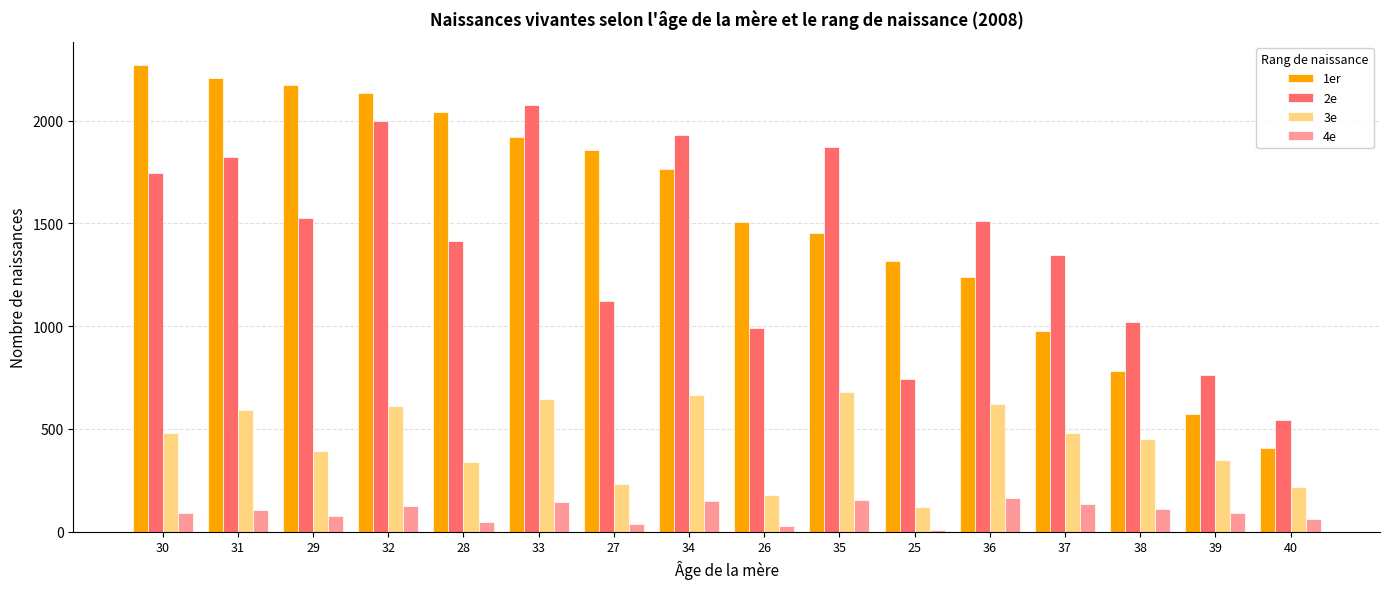

Which series changed the most between 25 and 38?

1er